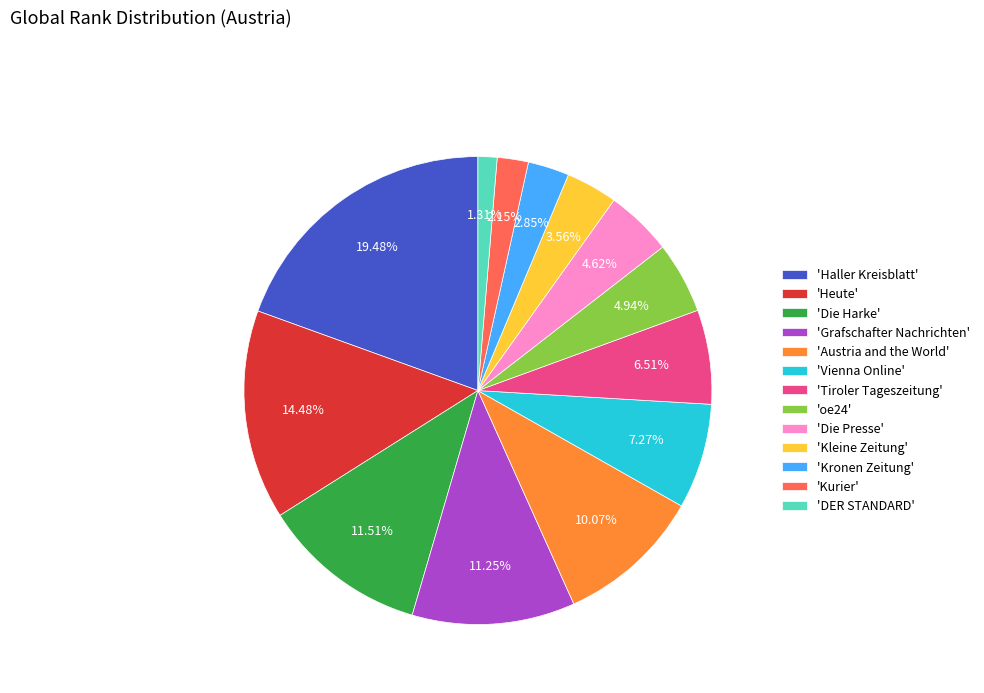

Does 'oe24' account for over 50% of the chart?

No